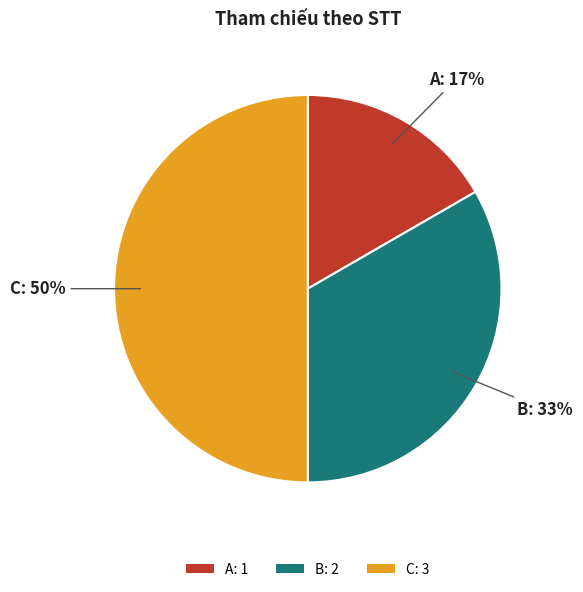

How many segments does this pie chart have?

3